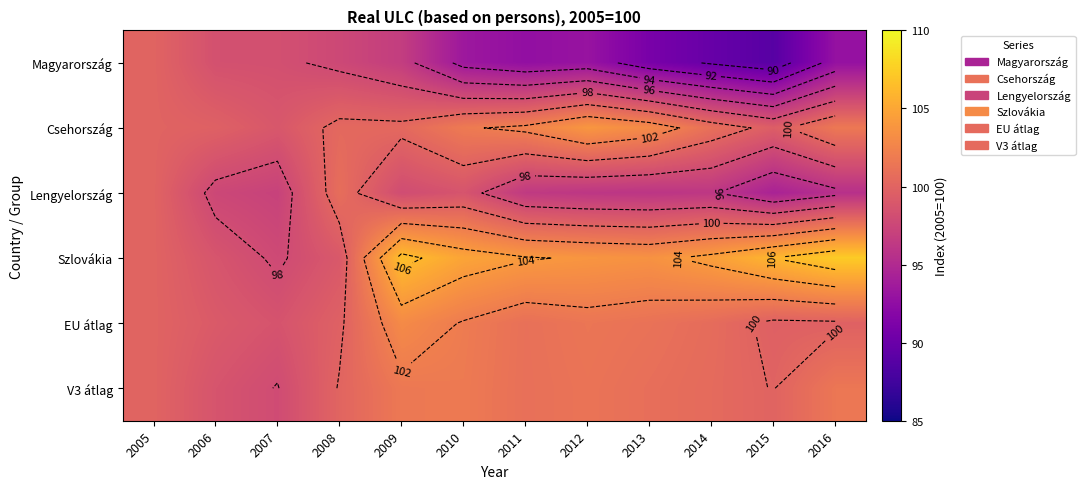

At which label does EU átlag first exceed 100?

2009